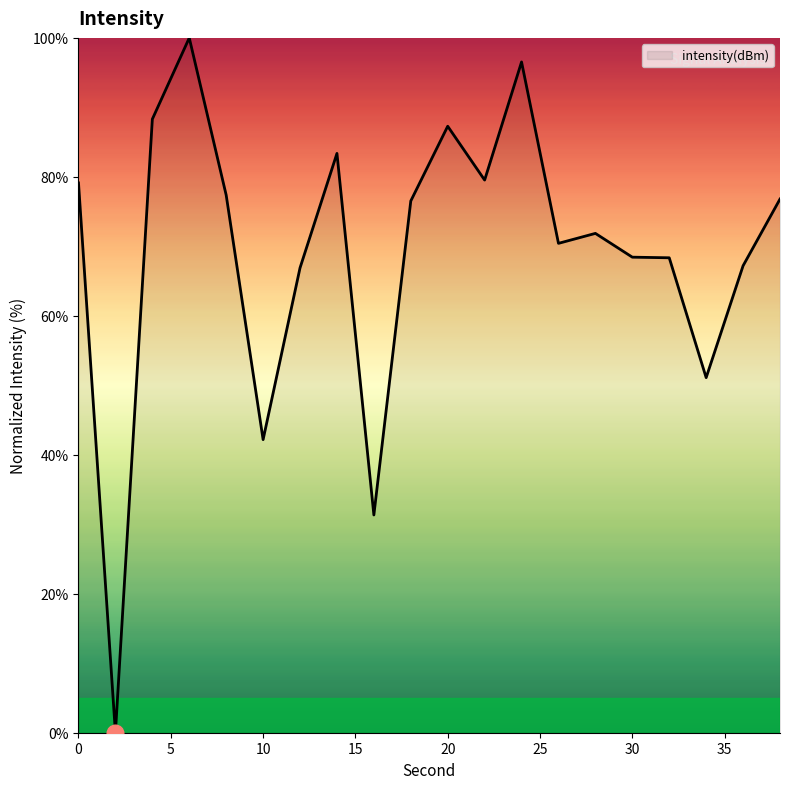

What is the maximum value shown in the chart?

100.0